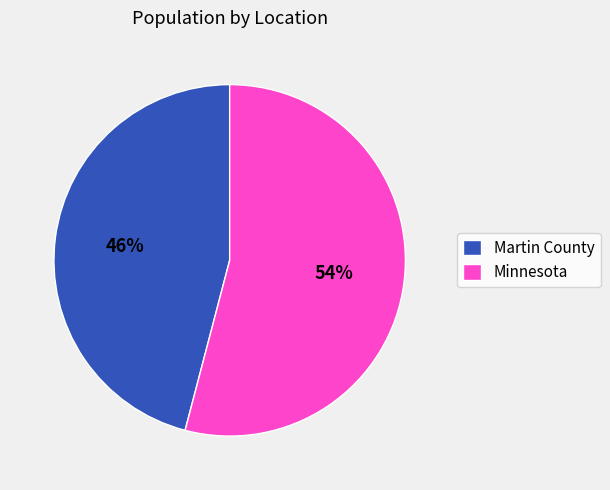

Between Minnesota and Martin County, which is larger?

Minnesota